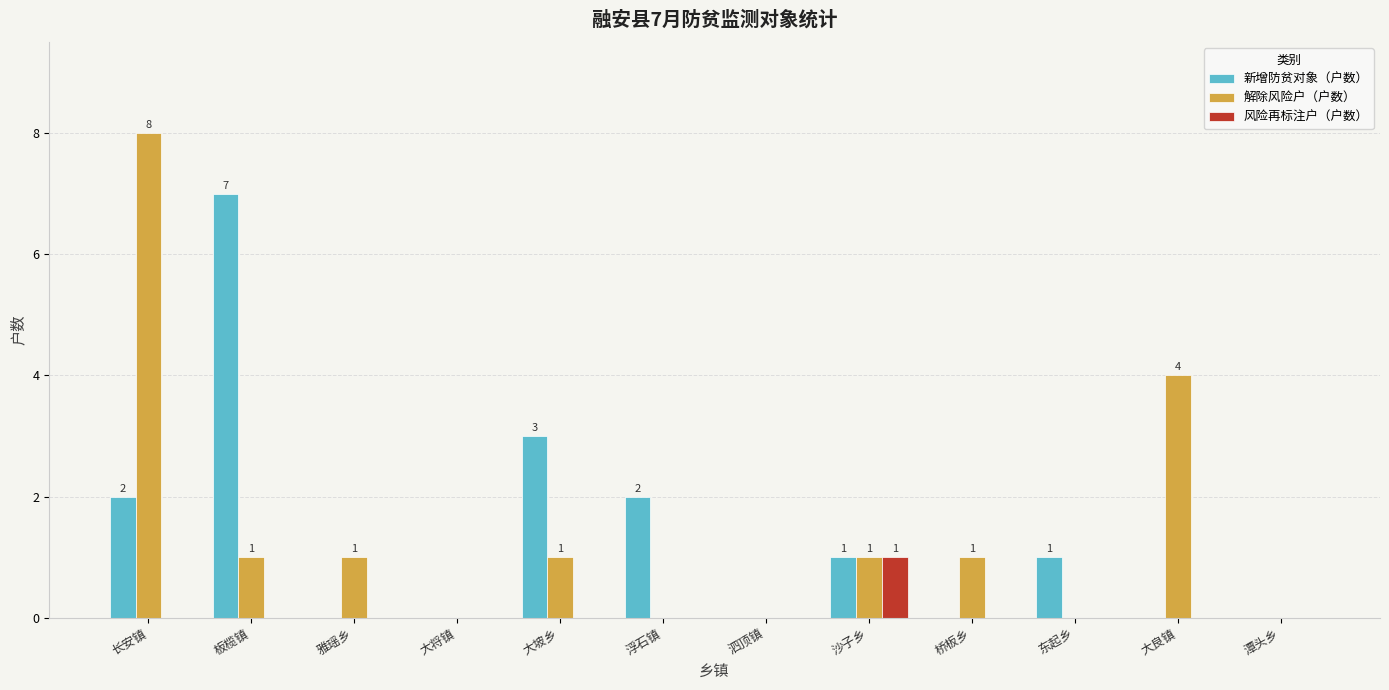

At which category does the chart reach its peak across all series?

长安镇